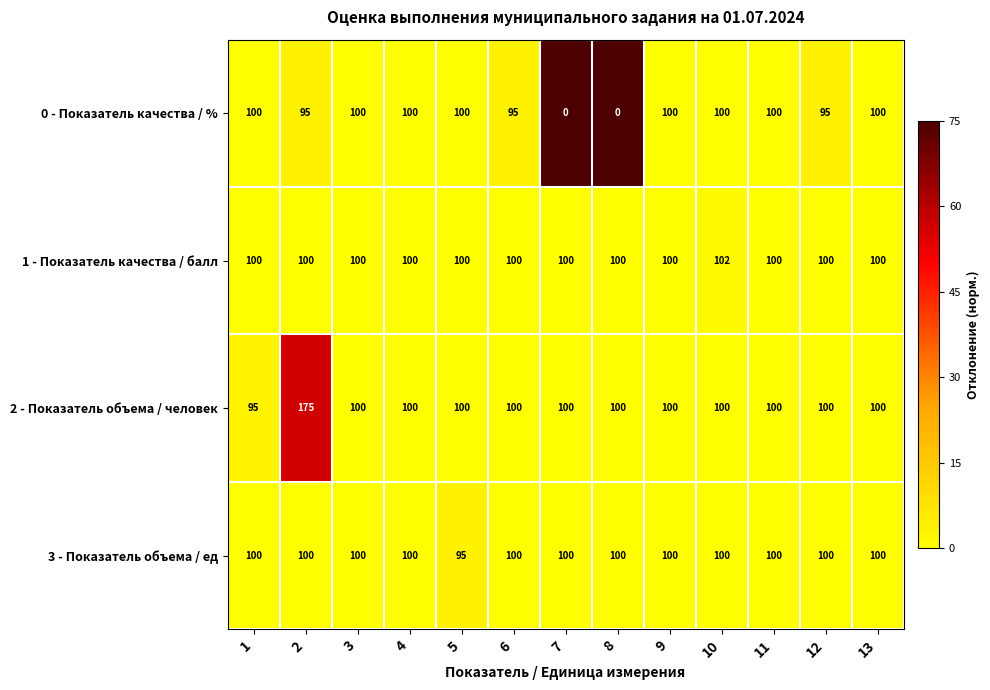

Which series has the largest total across all categories?

2 - Показатель объема / человек